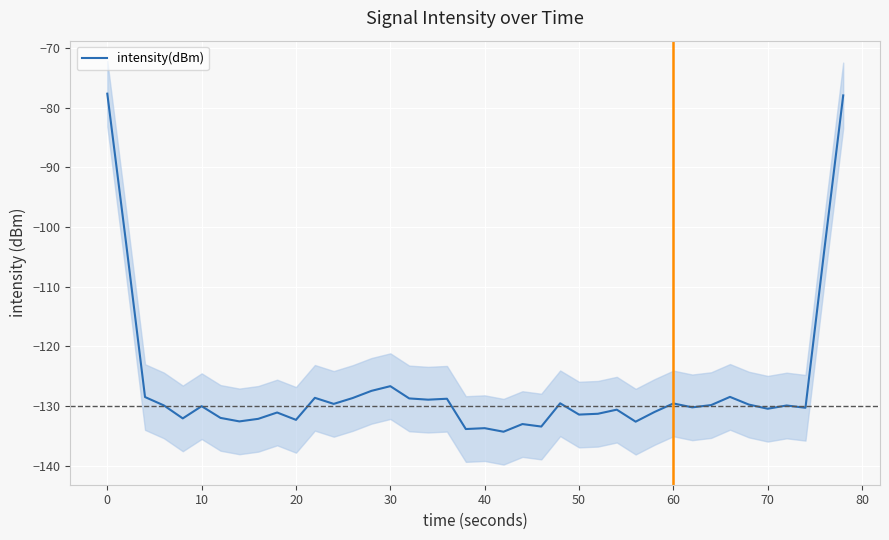

The intensity(dBm) series shows -131.4 at 50. True or false?

True